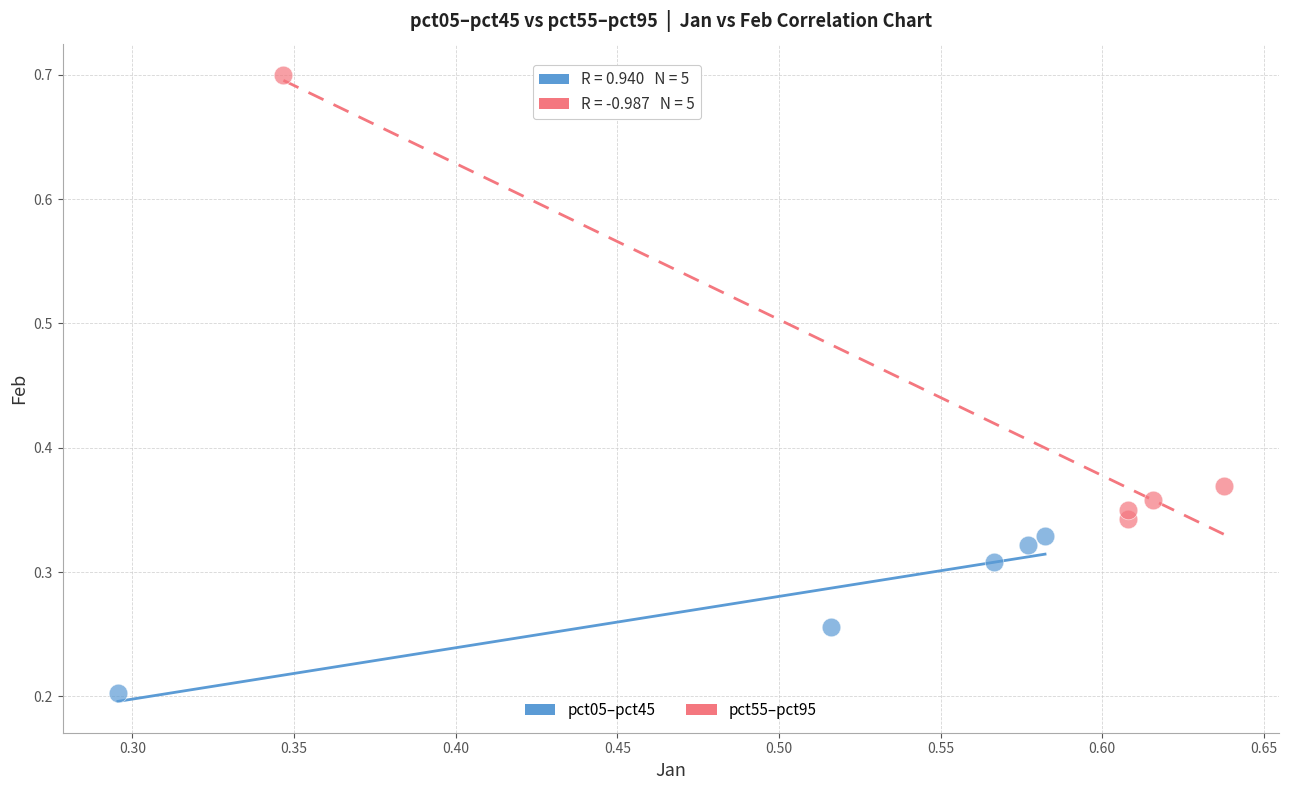

Which series contains the lowest Y value?

pct05–pct45